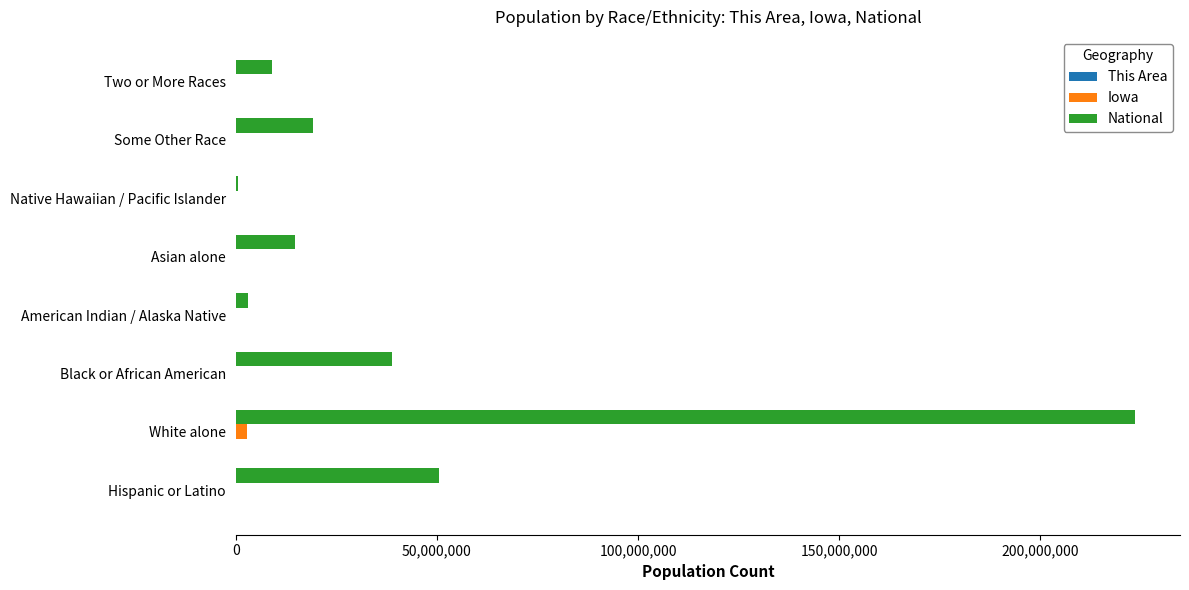

Which category has the highest value across all series?

White alone